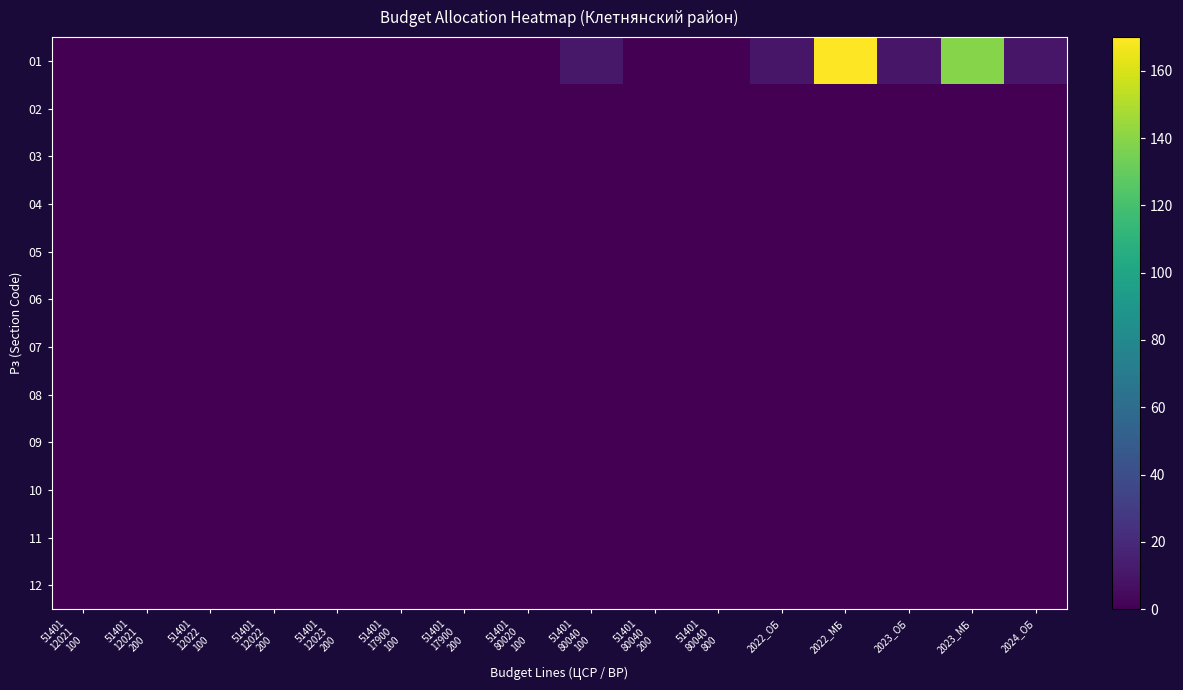

Rank the series at 51401 80040 200 from highest to lowest value.

01, 02, 03, 04, 05, 06, 07, 08, 09, 10, 11, 12